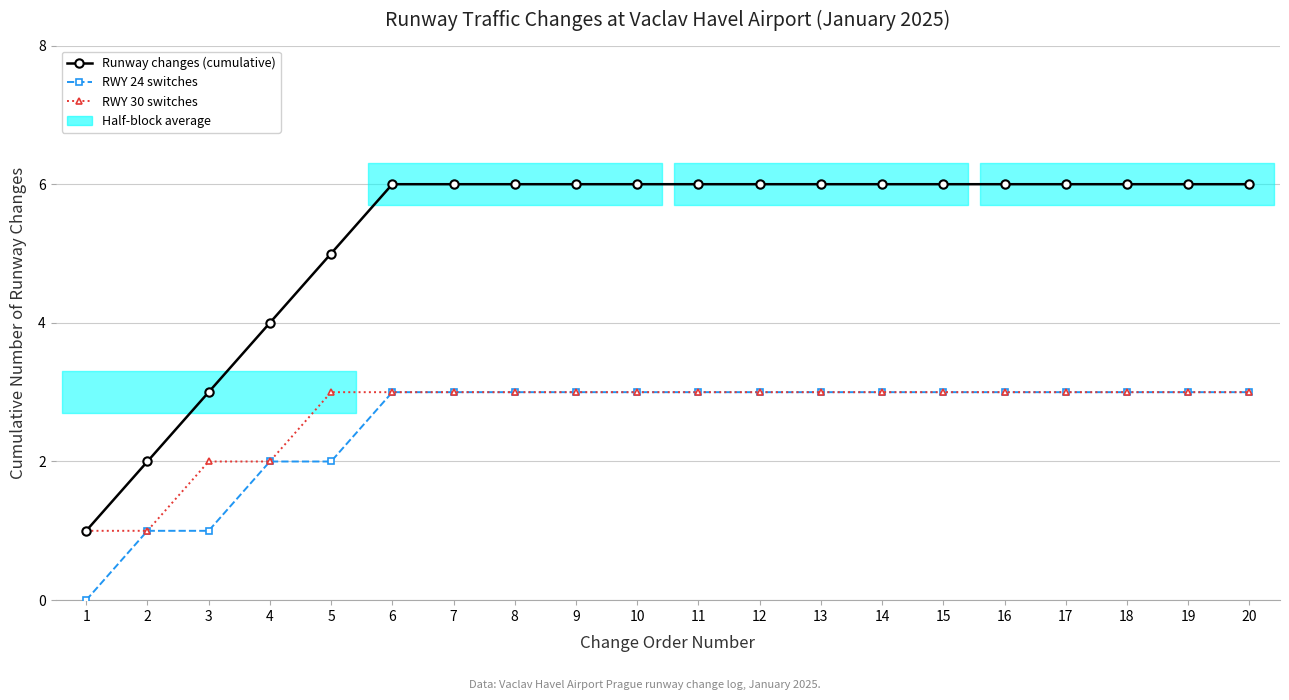

What is the difference between the second highest and minimum values in the RWY 30 switches series?

2